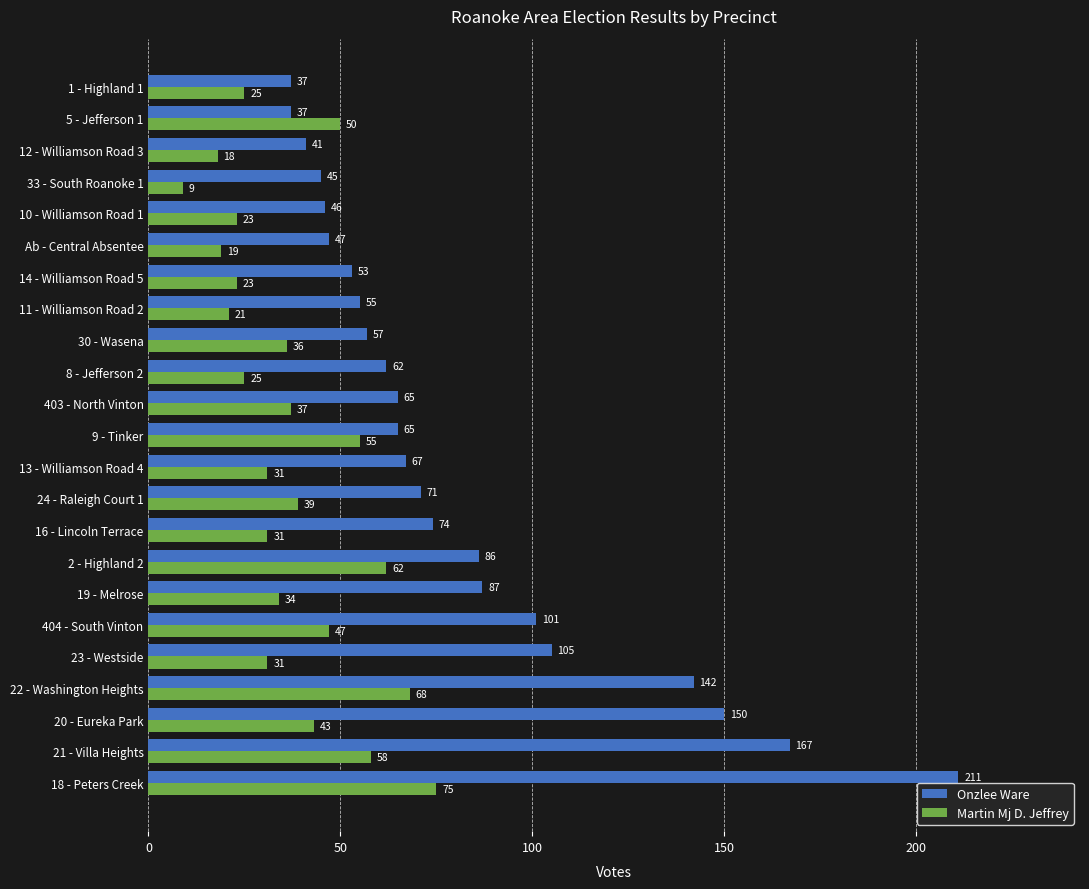

At 24 - Raleigh Court 1, list the series in order from largest to smallest.

Onzlee Ware, Martin Mj D. Jeffrey